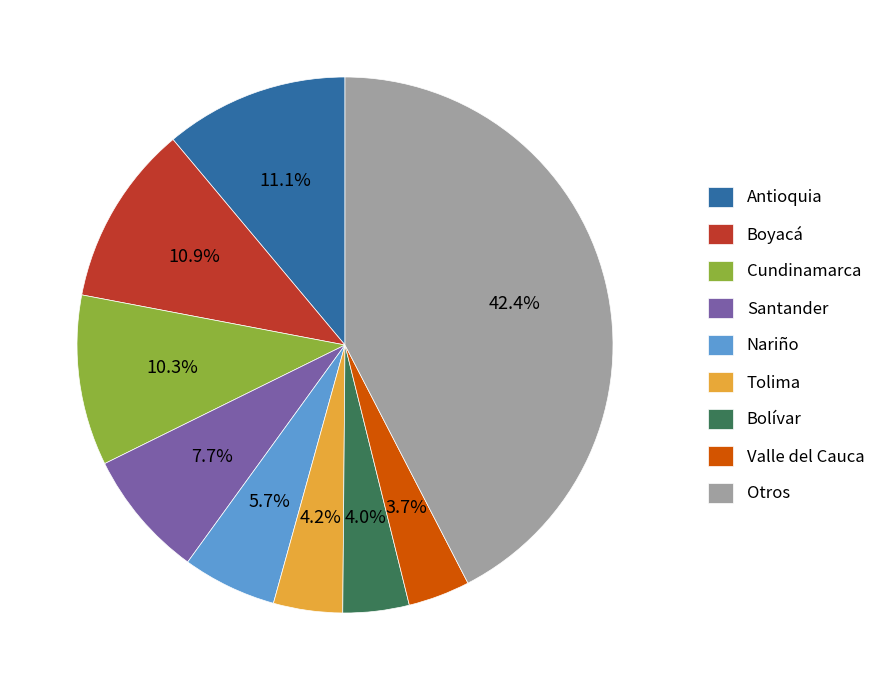

What is the ratio of the value at Valle del Cauca to the value at Cundinamarca?

0.4